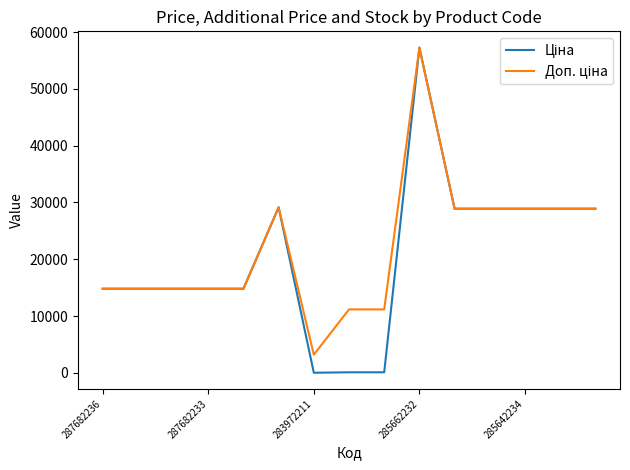

How many lines are shown in the chart?

2